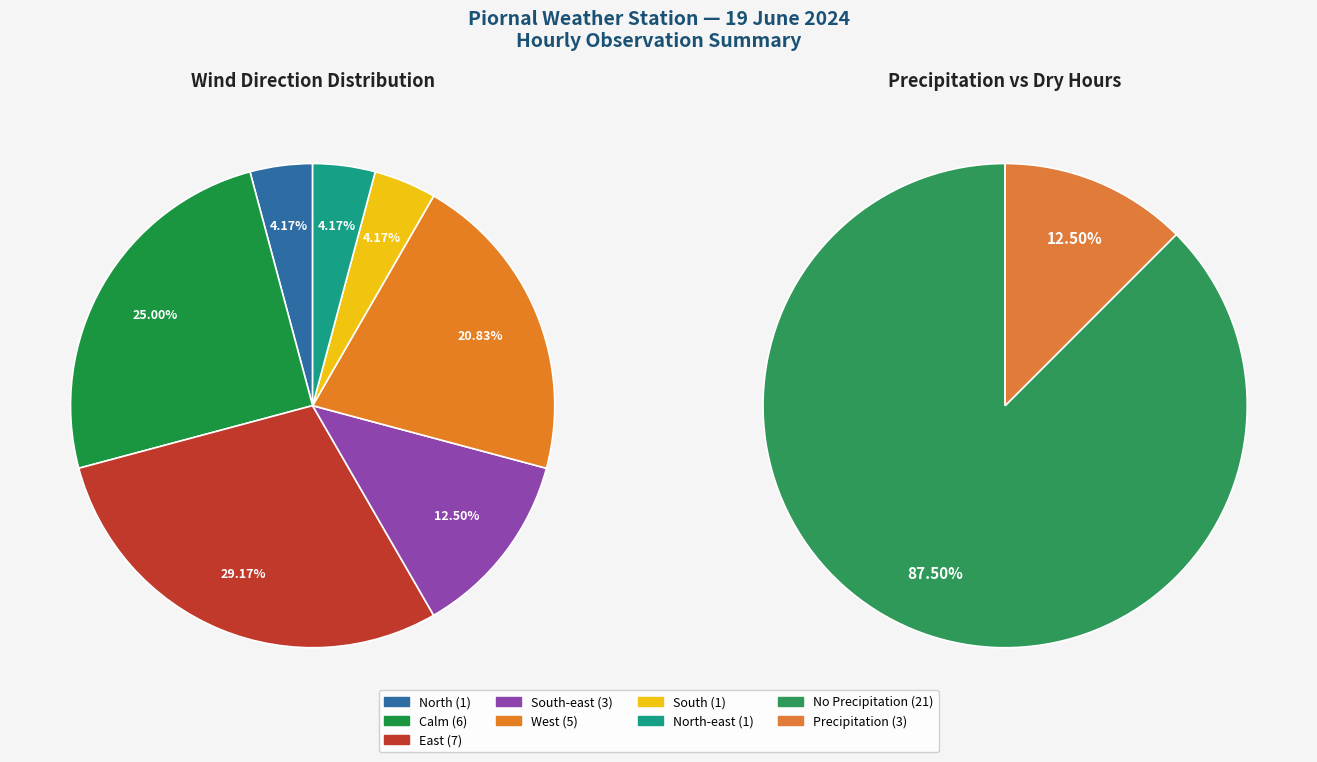

Is there any slice that represents more than half of the pie?

No